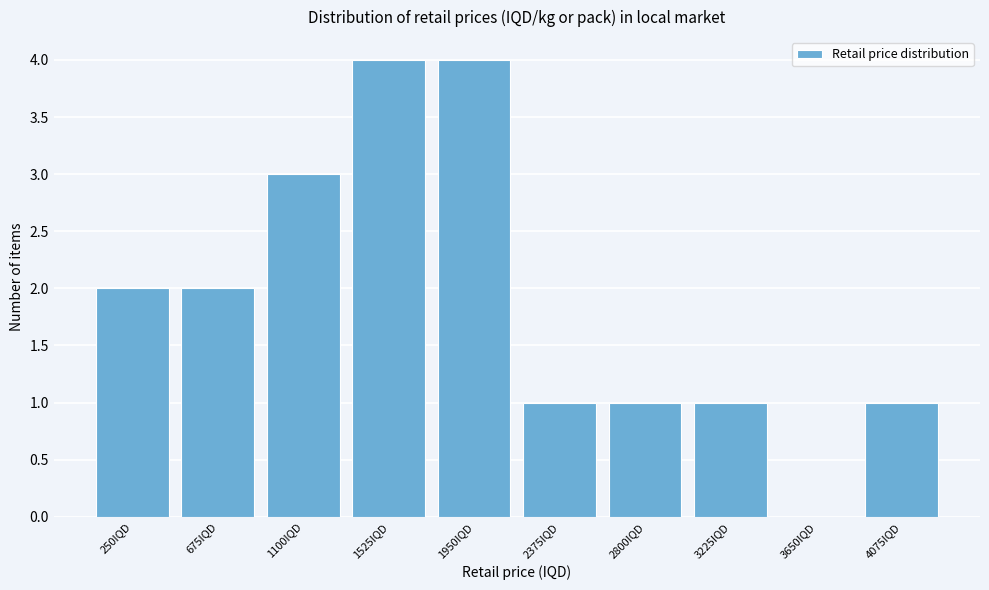

Reading left to right, what are all the values shown in this chart?

250IQD=2	675IQD=2	1100IQD=3	1525IQD=4	1950IQD=4	2375IQD=1	2800IQD=1	3225IQD=1	3650IQD=0	4075IQD=1